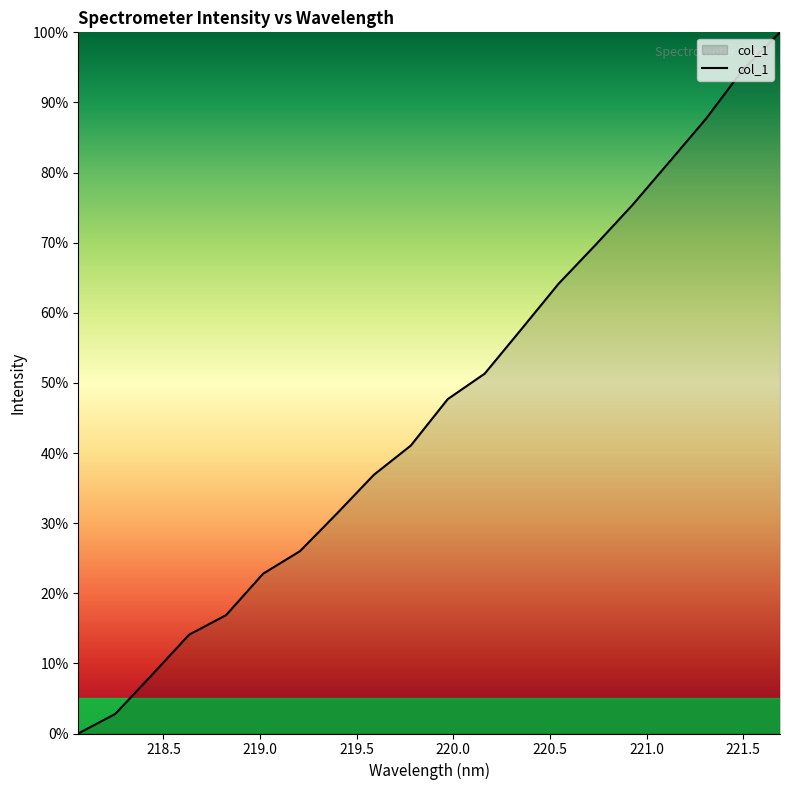

What is the difference between the maximum and minimum values?

1.0